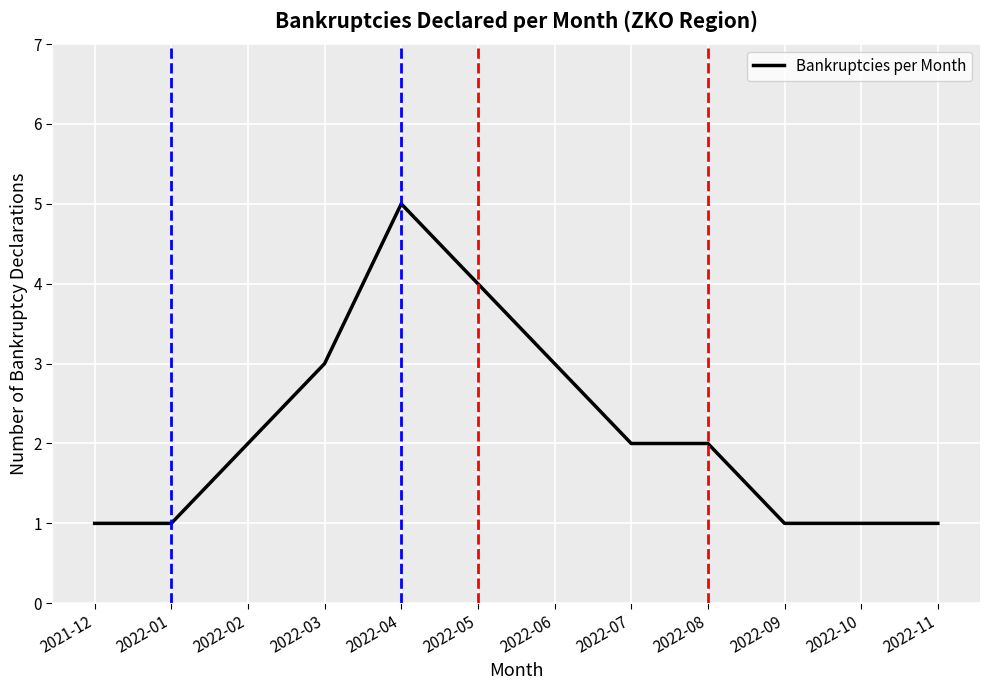

The value at 2022-09 is 1. True or false?

True